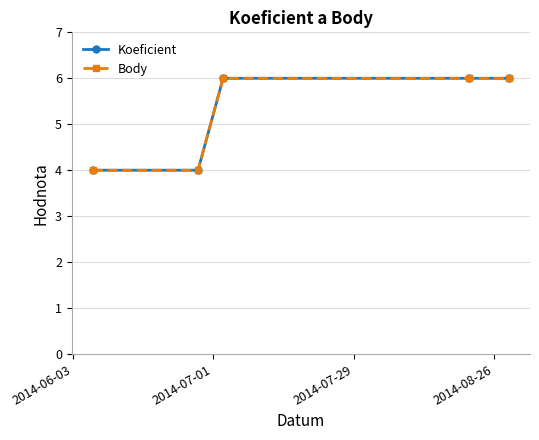

Which series has the largest range (max minus min)?

Koeficient